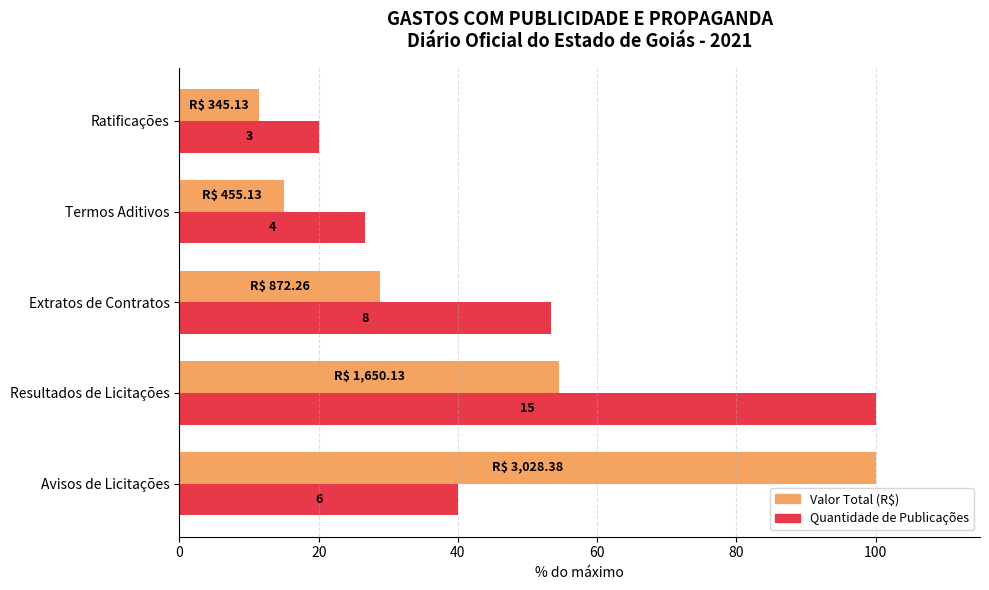

Reading left to right, extract all data points from this chart.

Valor Total (R$): 100.0	54.5	28.8	15.0	11.4
Quantidade de Publicações: 40.0	100.0	53.3	26.7	20.0